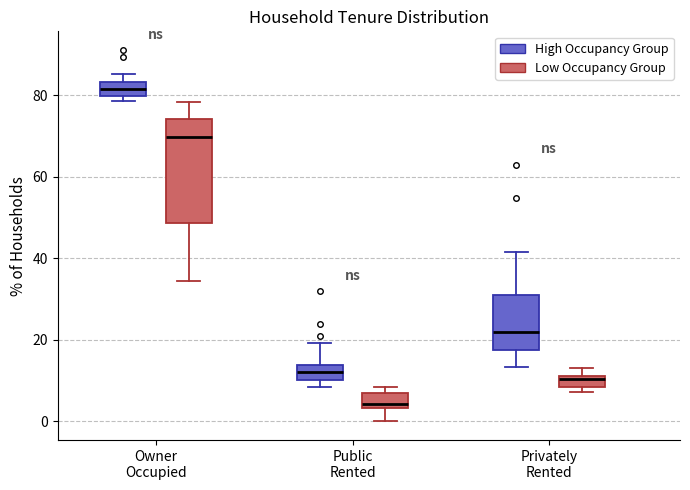

Which box has the highest median line?

Owner Occupied (High Occupancy Group)